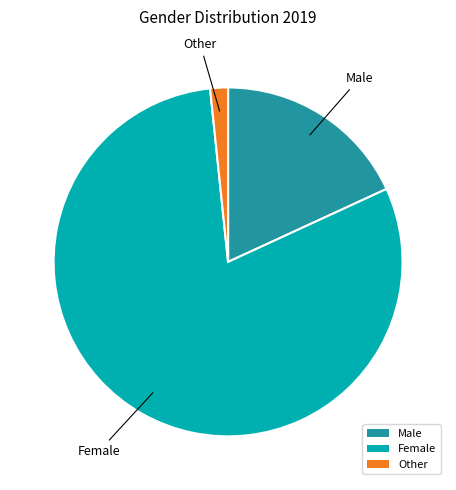

Which has a higher value, Female or Other?

Female